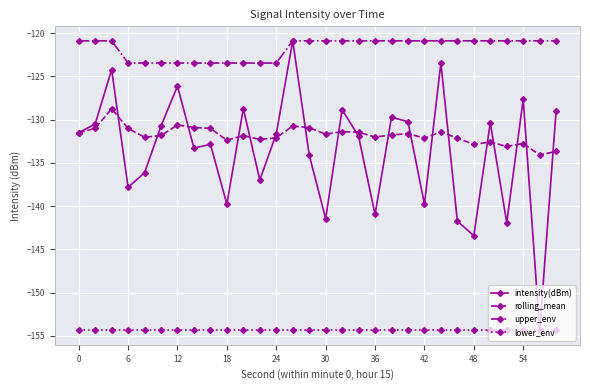

True or false: lower_env and rolling_mean intersect in this chart.

False